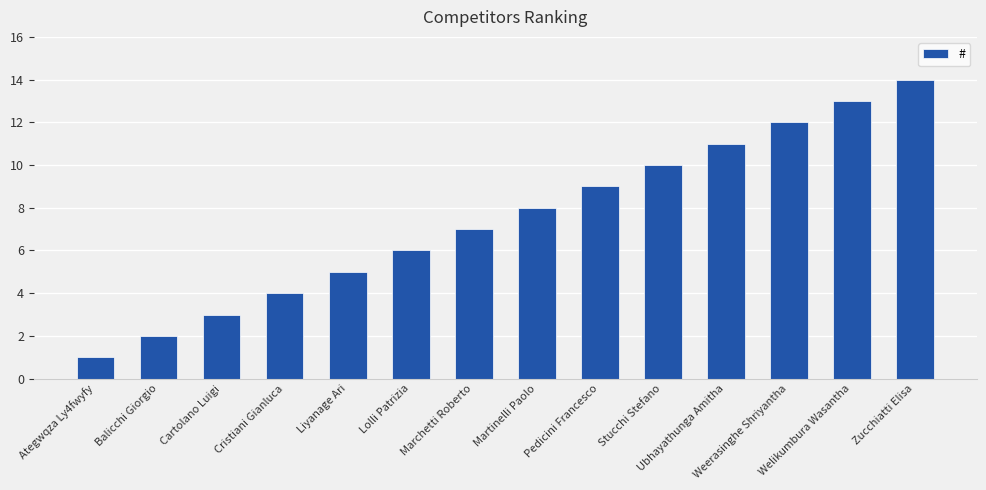

Which category has the highest value across all series?

Zucchiatti Elisa